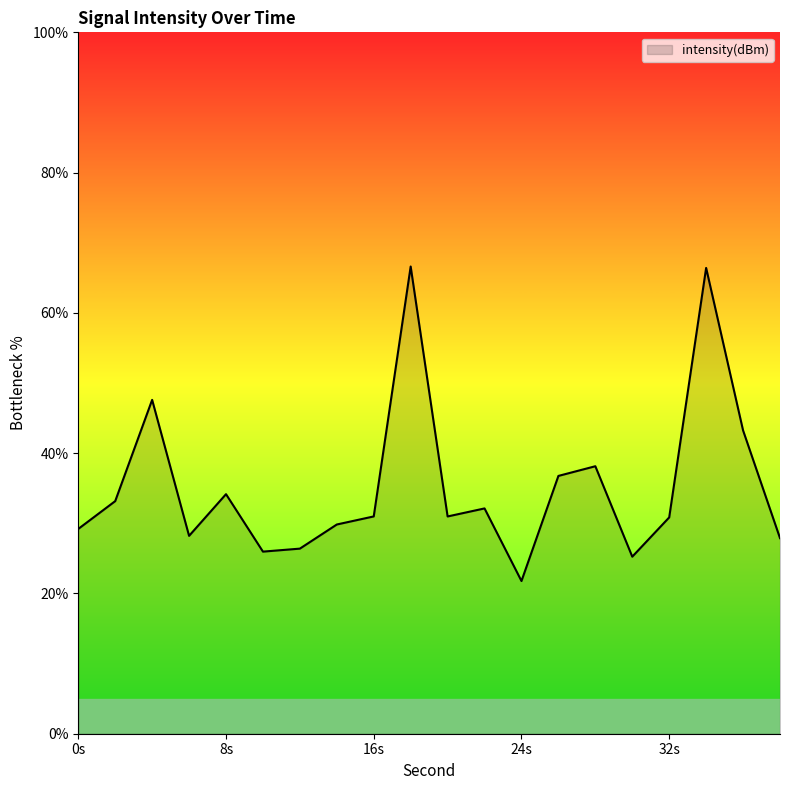

True or false: there are more than 1 points higher than both neighbors.

True